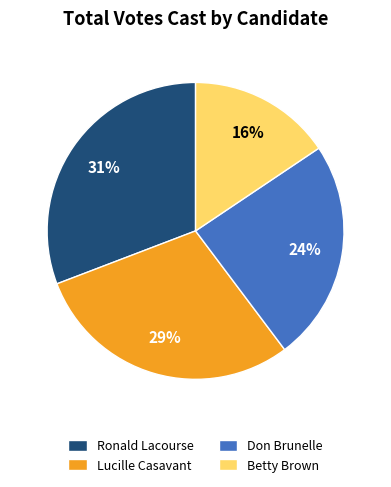

Count the number of slices in the pie.

4